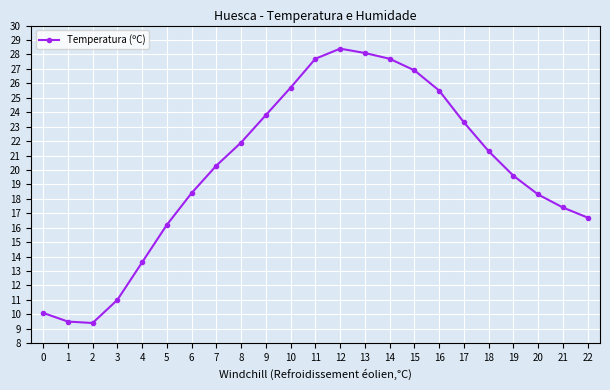

Does the chart have visible grid lines?

Yes